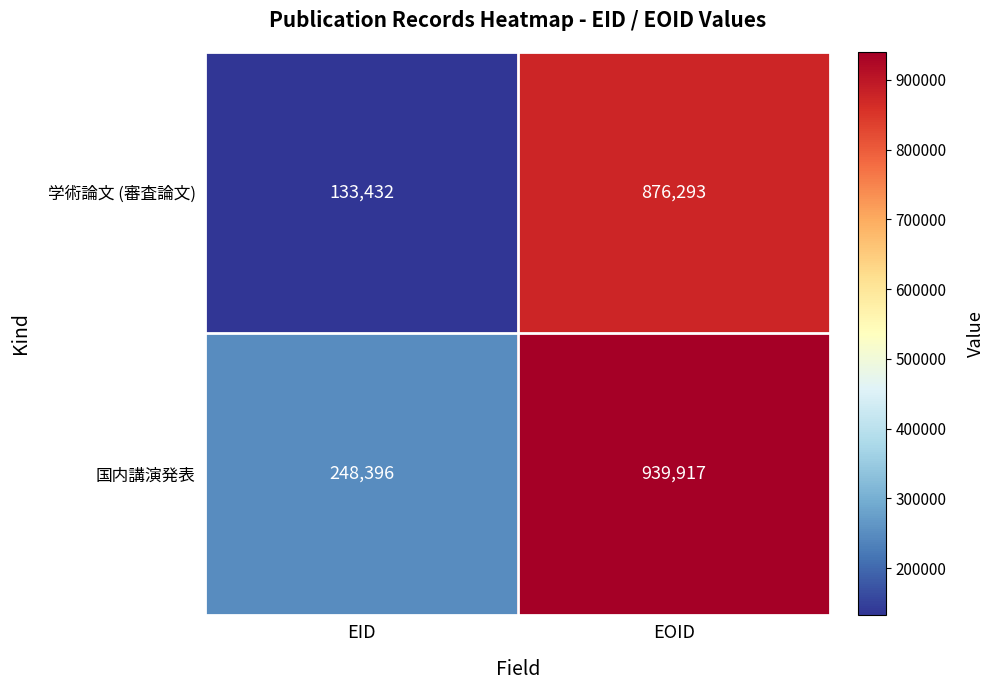

The value of 学術論文 (審査論文) at EOID is 1384509. True or false?

False